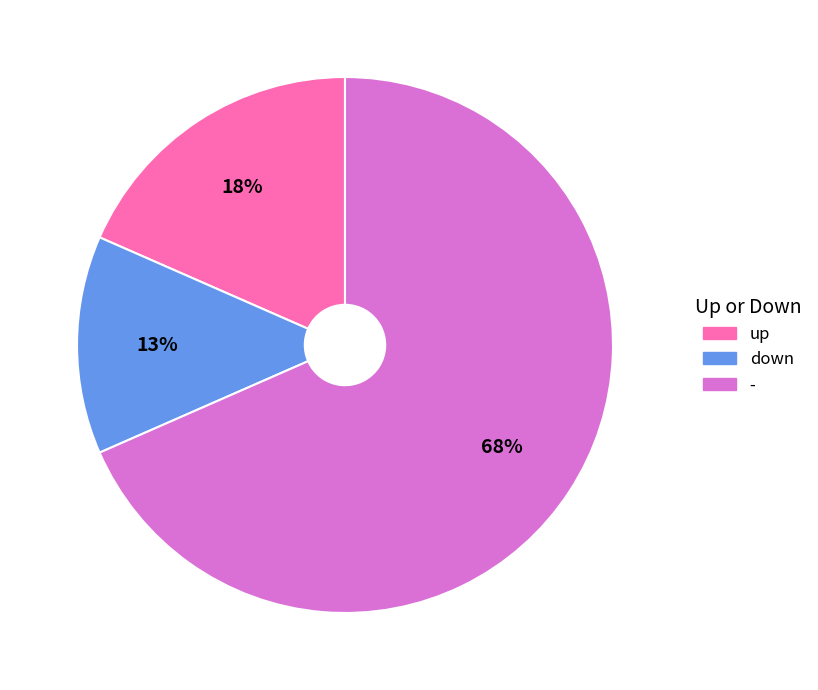

True or false: down accounts for 1% of the total.

False